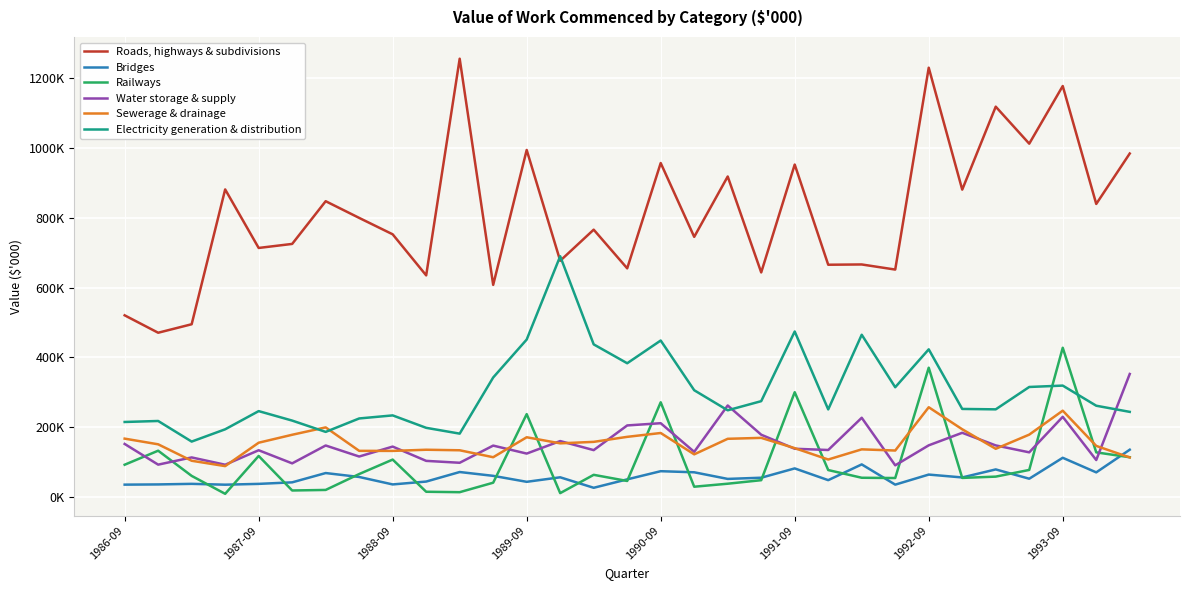

Where does the Electricity generation & distribution series first go above 251790?

11